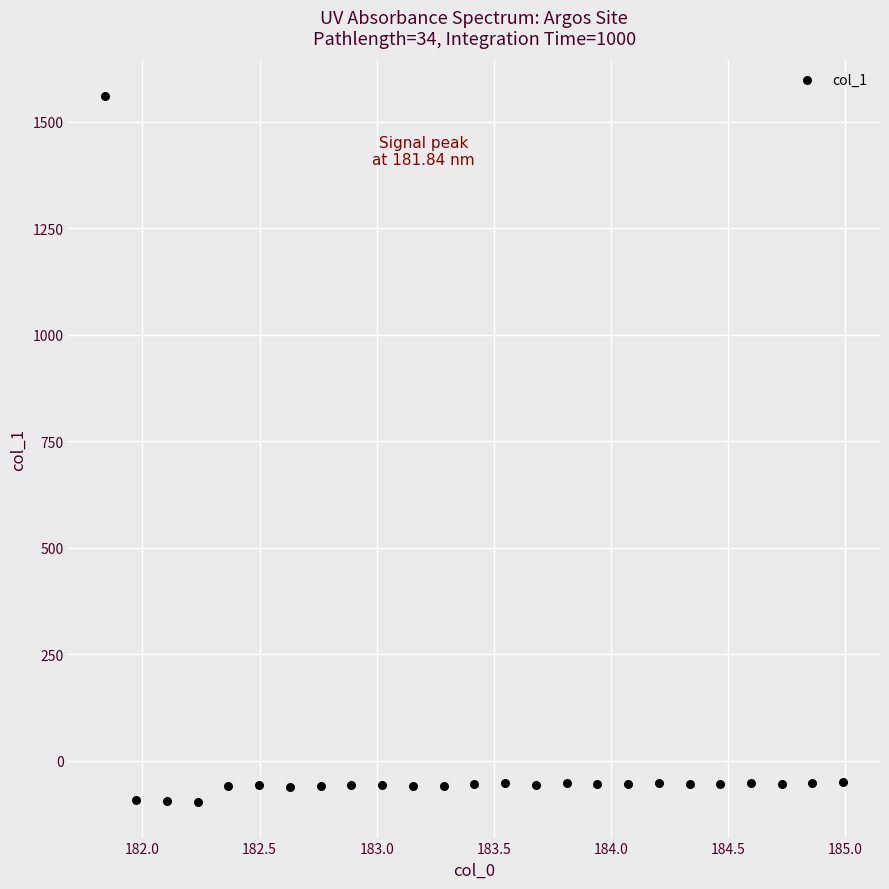

What is the range of X values (max minus min)?

3.1